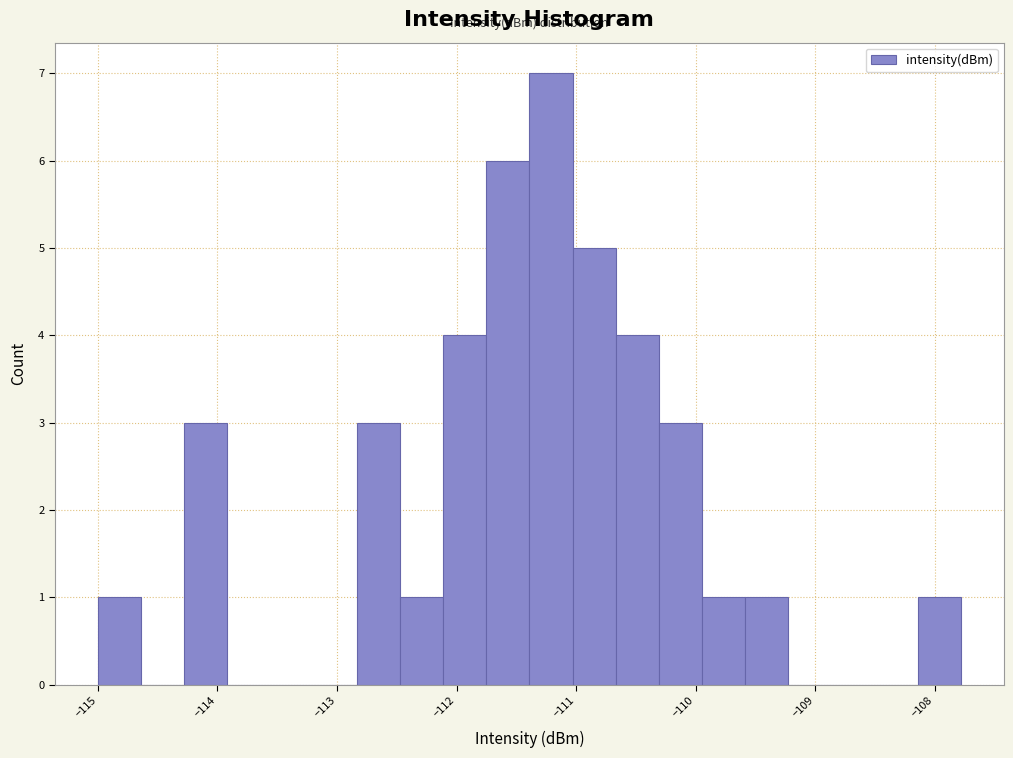

Around what value on the x-axis is the tallest bar? Give the approximate position of its centre, as read against the axis.

-111.2